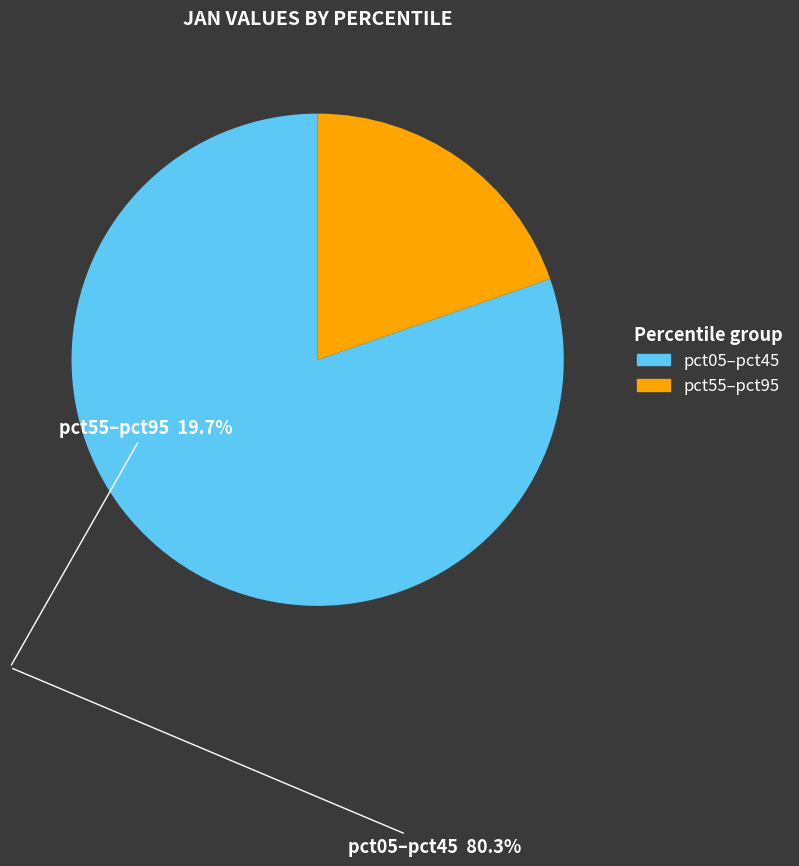

Between pct05–pct45 and pct55–pct95, which is larger?

pct05–pct45